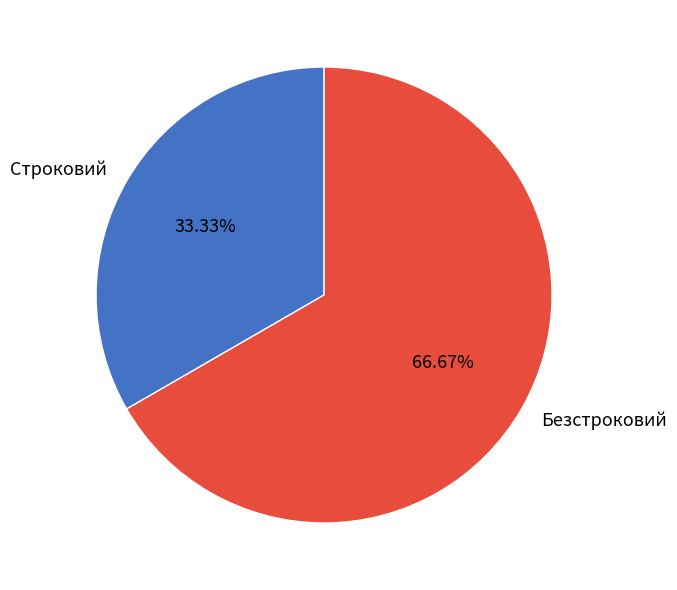

To the nearest percent, what percentage of the pie is Строковий?

33%